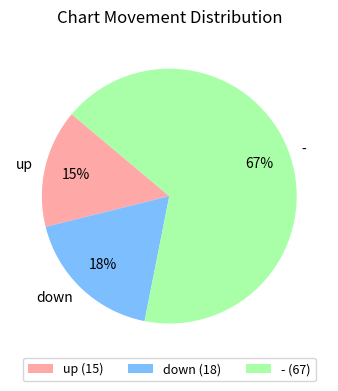

Which slice is the largest?

-